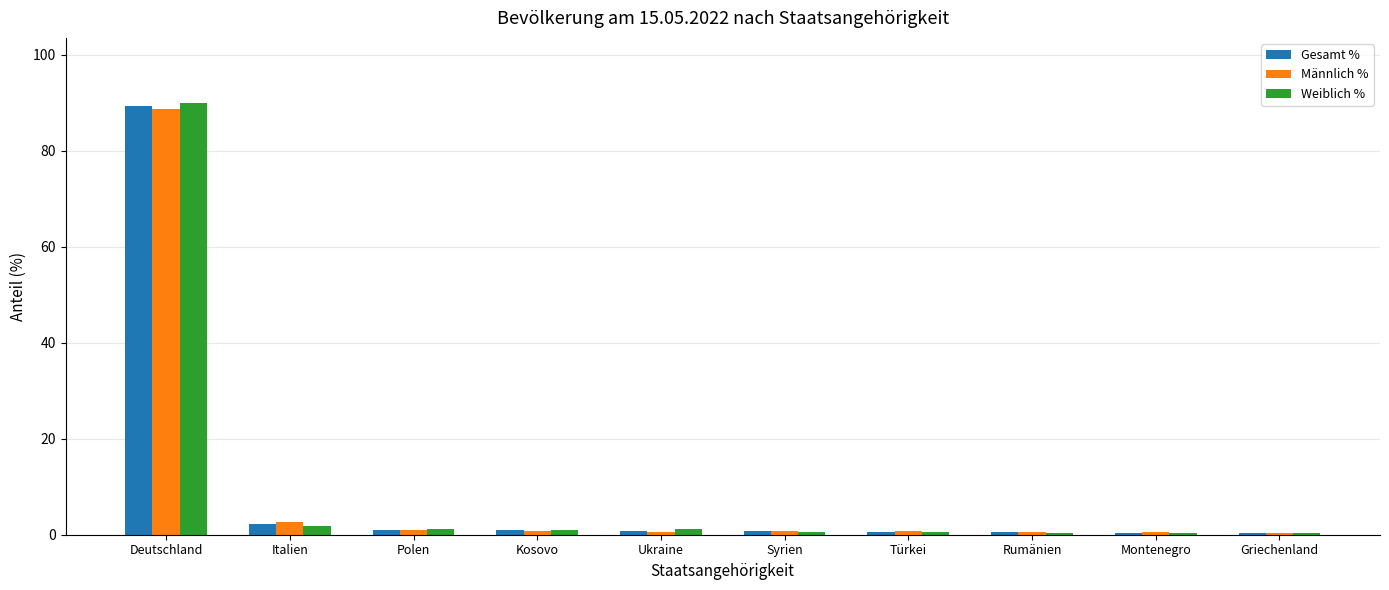

Is it true that Gesamt % equals 1.0 at Polen?

True